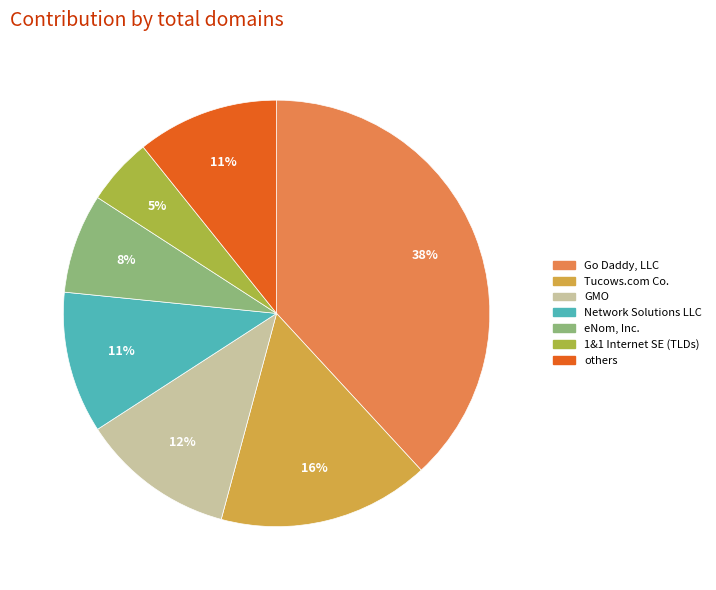

How many segments does this pie chart have?

7